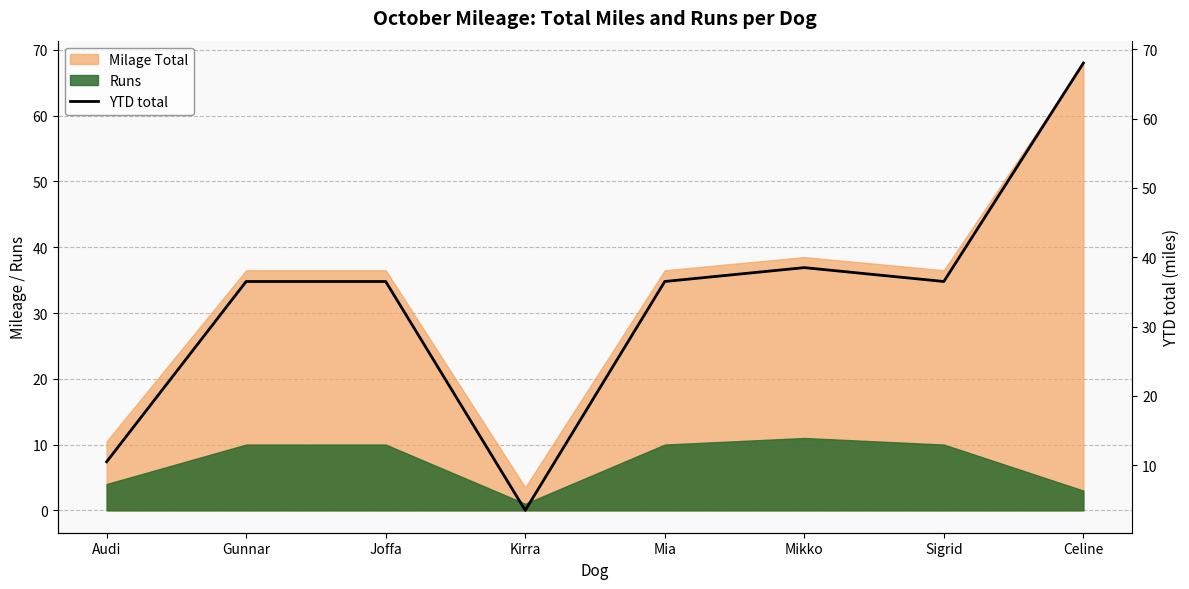

What position from the right is Kirra?

5